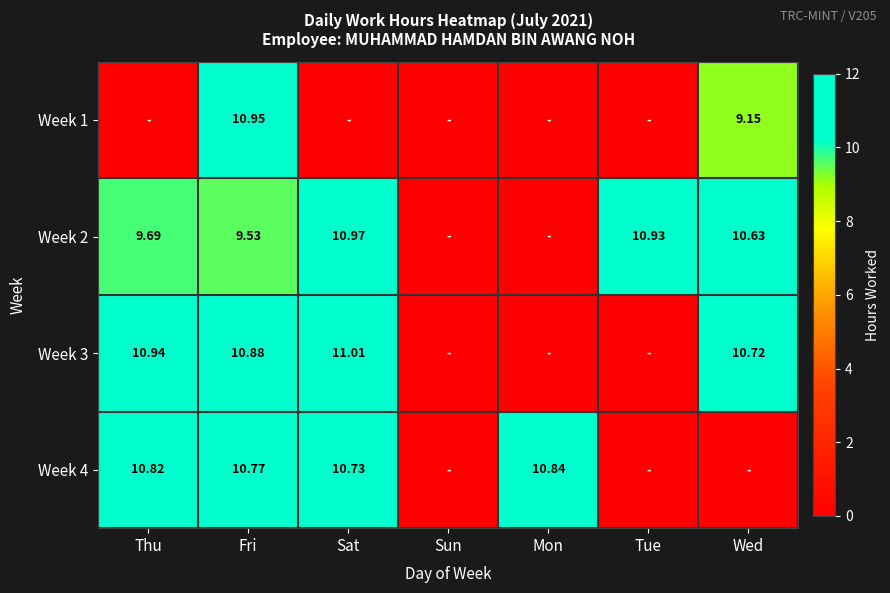

What is the sum of the Week 2 values at Fri and Wed?

20.2